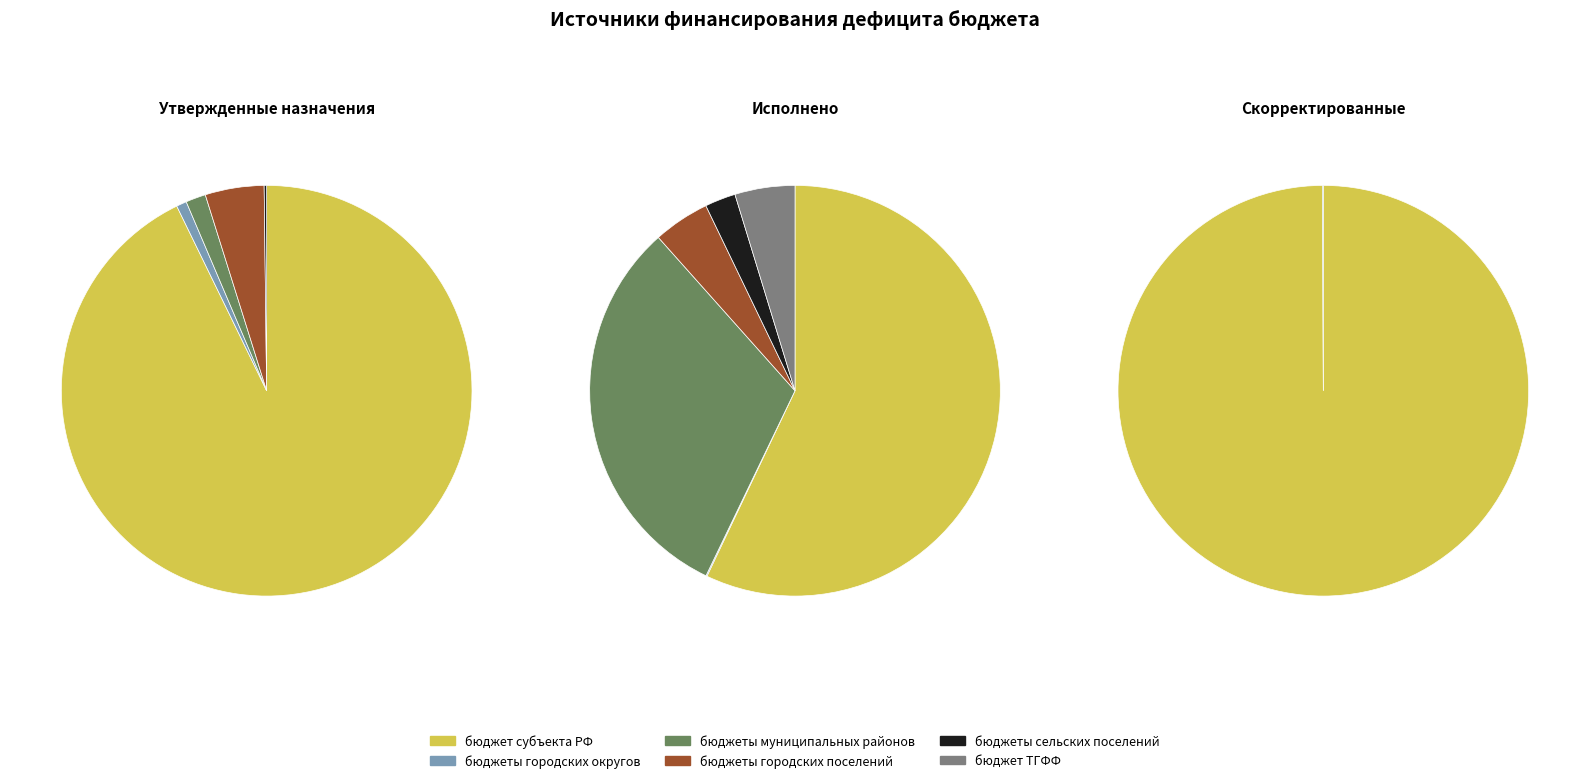

Count the number of slices in the pie.

6